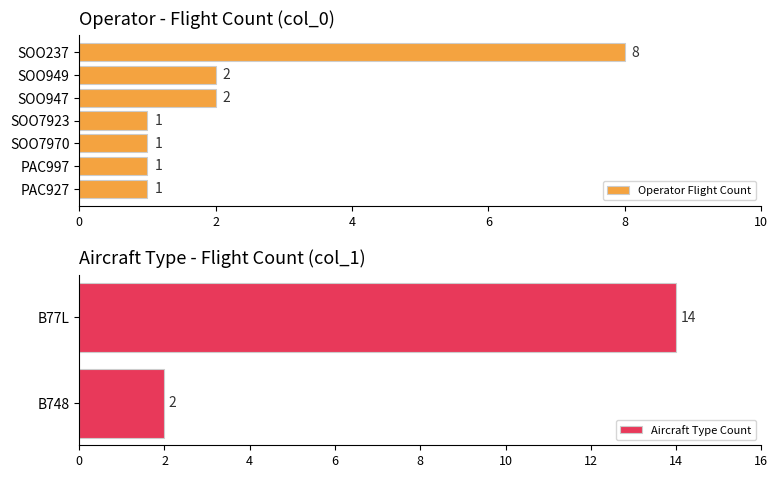

What is the highest value of the Operator Flight Count series?

8